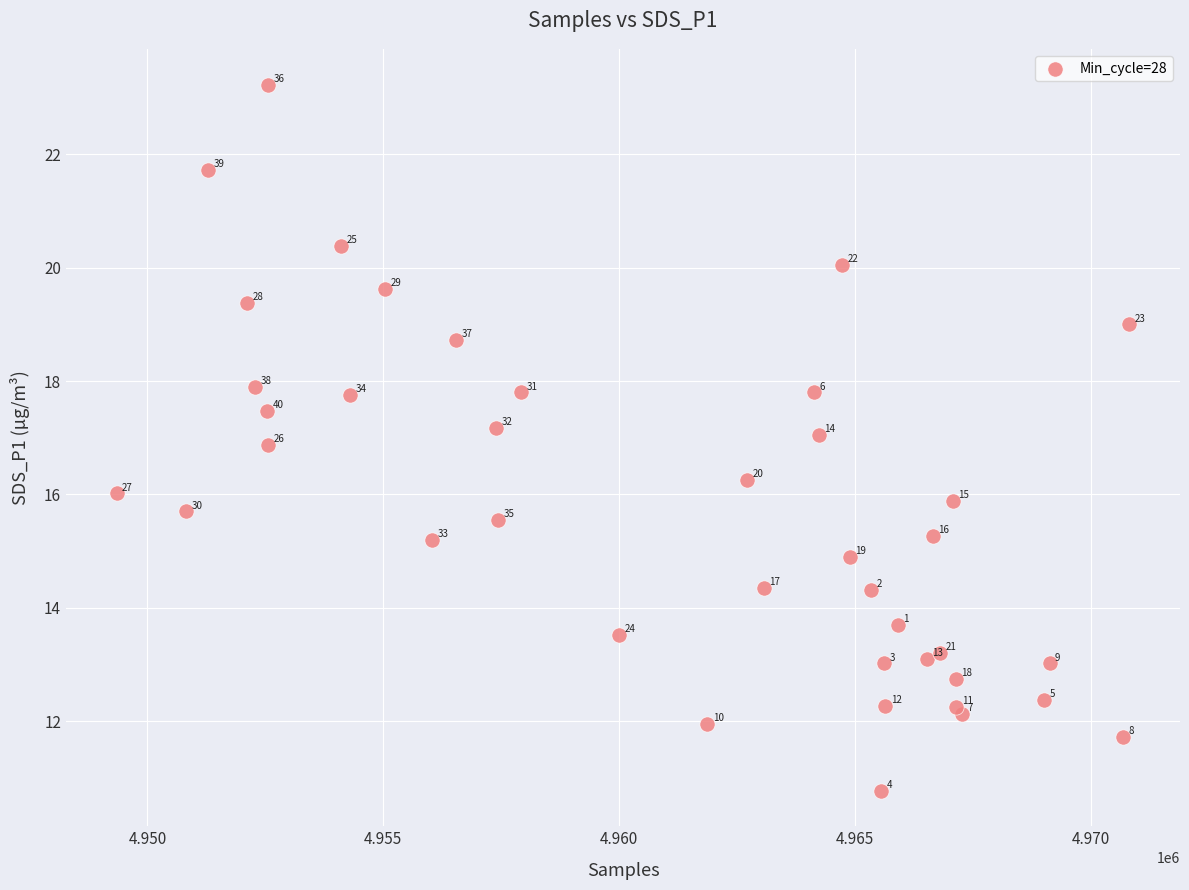

What Y value in the scatter plot is closest to 17?

17.1